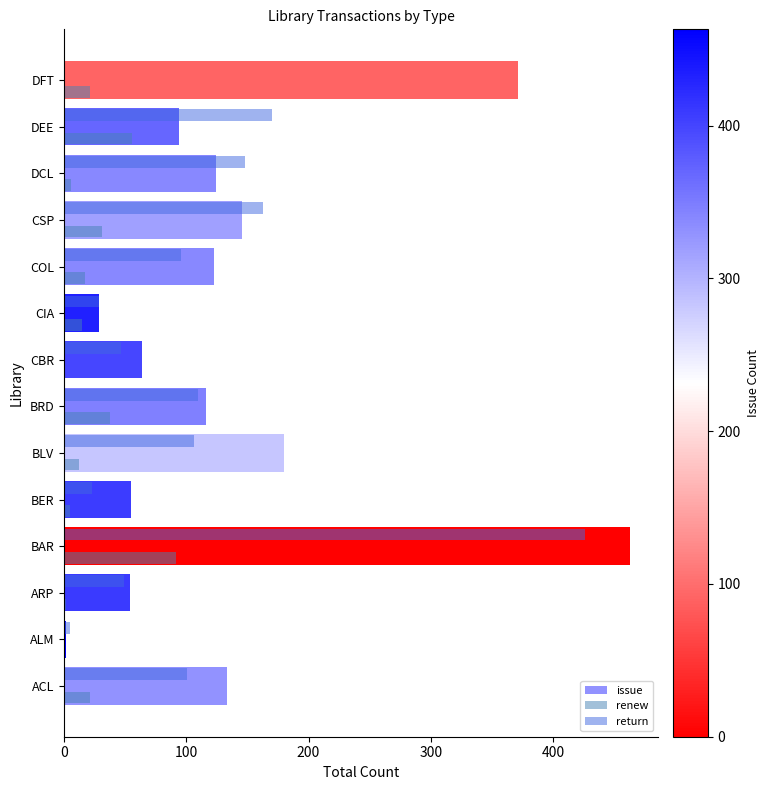

True or false: issue has a value of 124 at DCL.

True